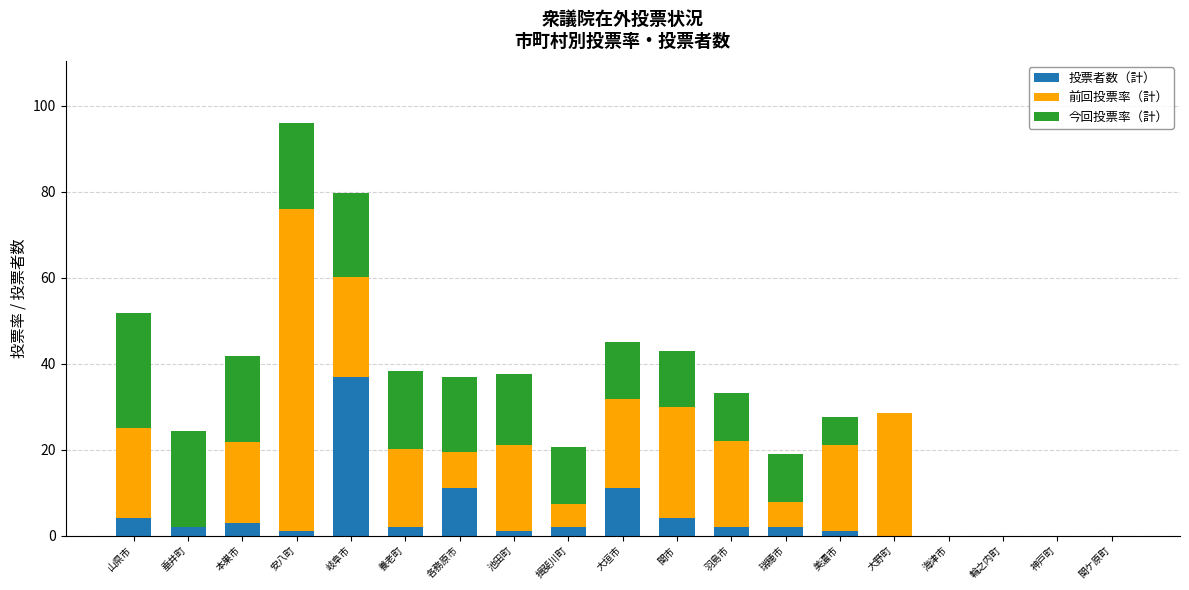

Is it true that 投票者数（計） equals 1.0 at 安八町?

True